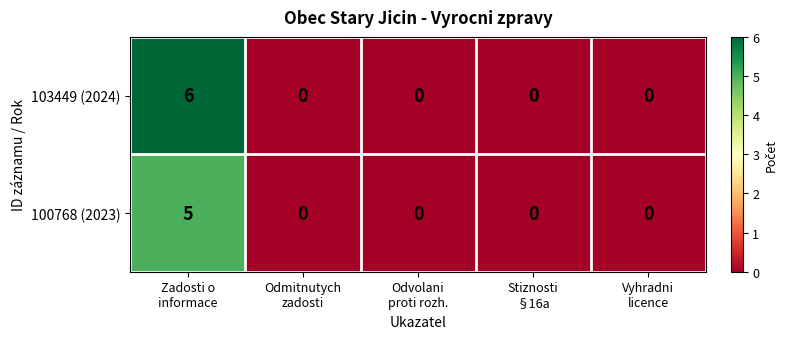

Which series has the largest total across all categories?

103449 (2024)